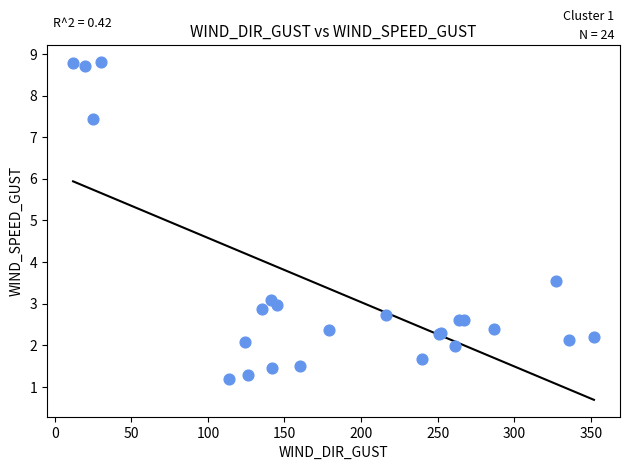

What Y value in the scatter plot is closest to 5?

3.6